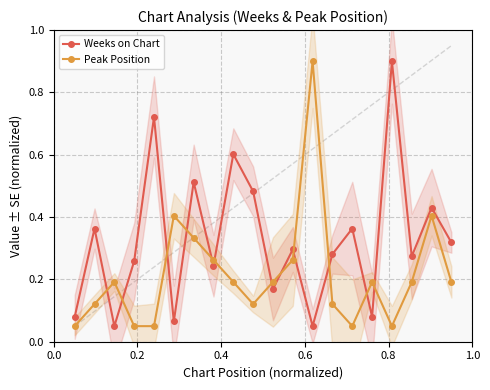

In Weeks on Chart, how many points are higher than both neighbors (excluding endpoints)?

8